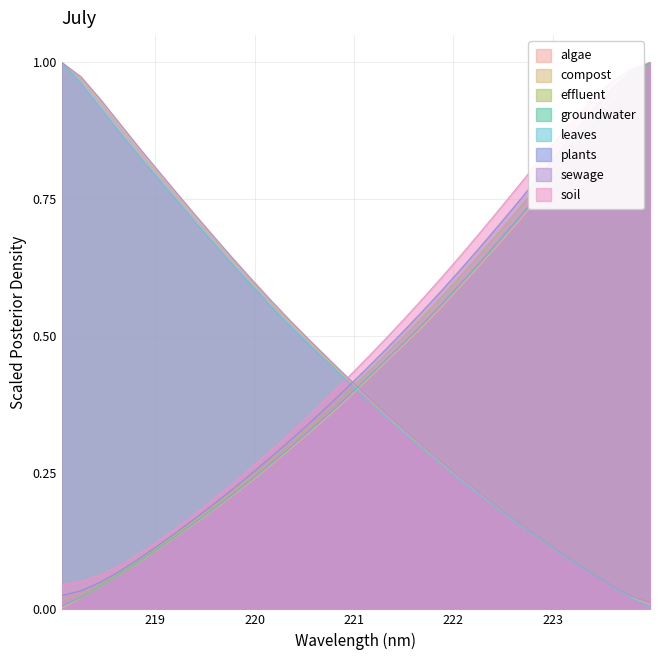

After their last crossing, which series has the higher values: effluent or leaves?

effluent